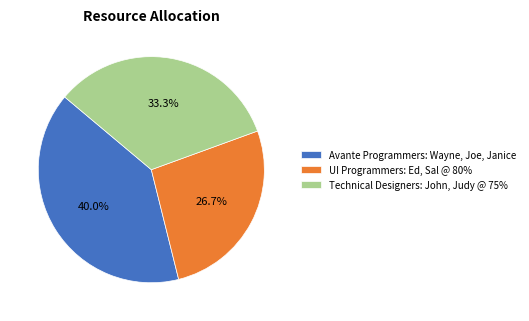

To the nearest percent, what percentage of the pie is Avante Programmers: Wayne, Joe, Janice?

40%